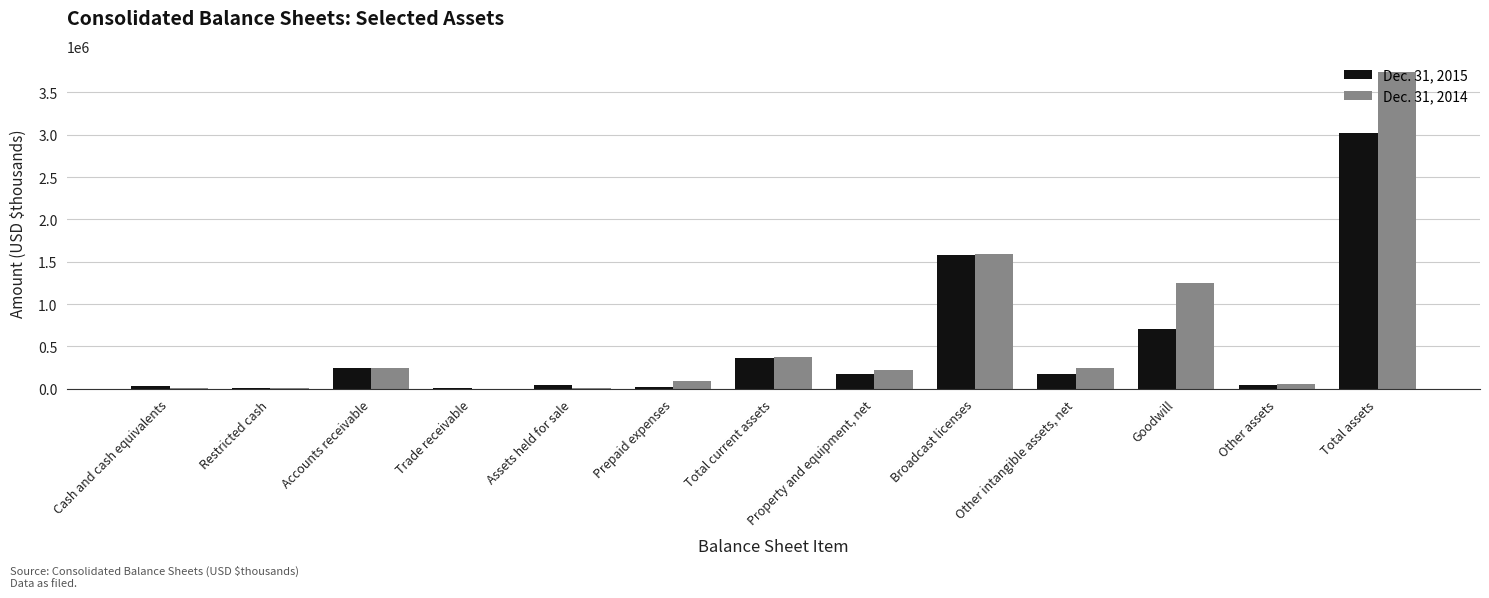

Are the bars grouped side by side (vs. stacked)?

Yes